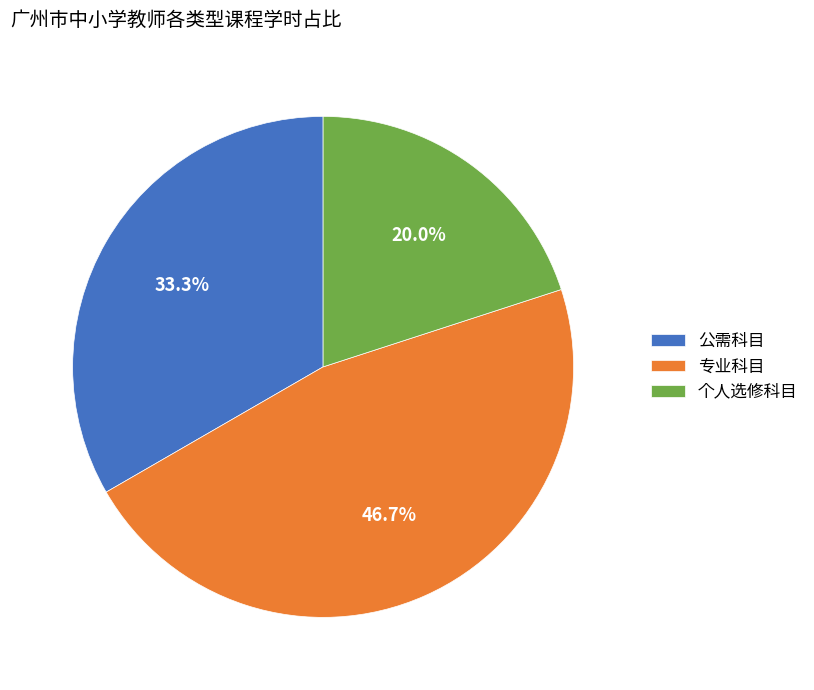

To the nearest percent, what portion does 专业科目 represent?

47%